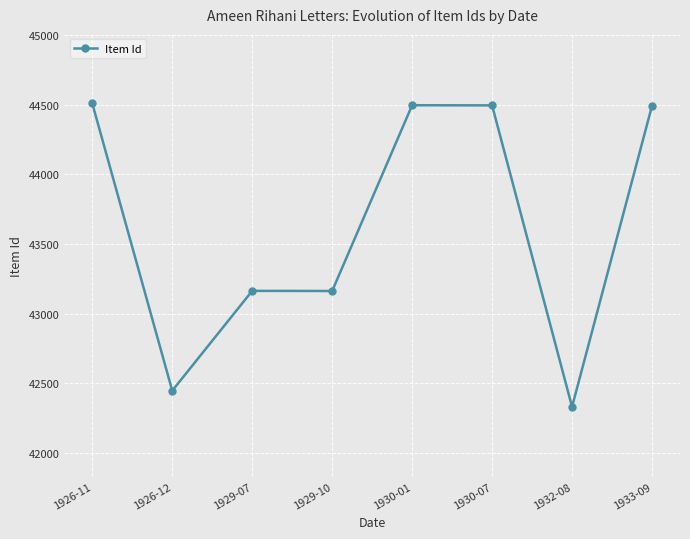

How many data points does each series have?

8